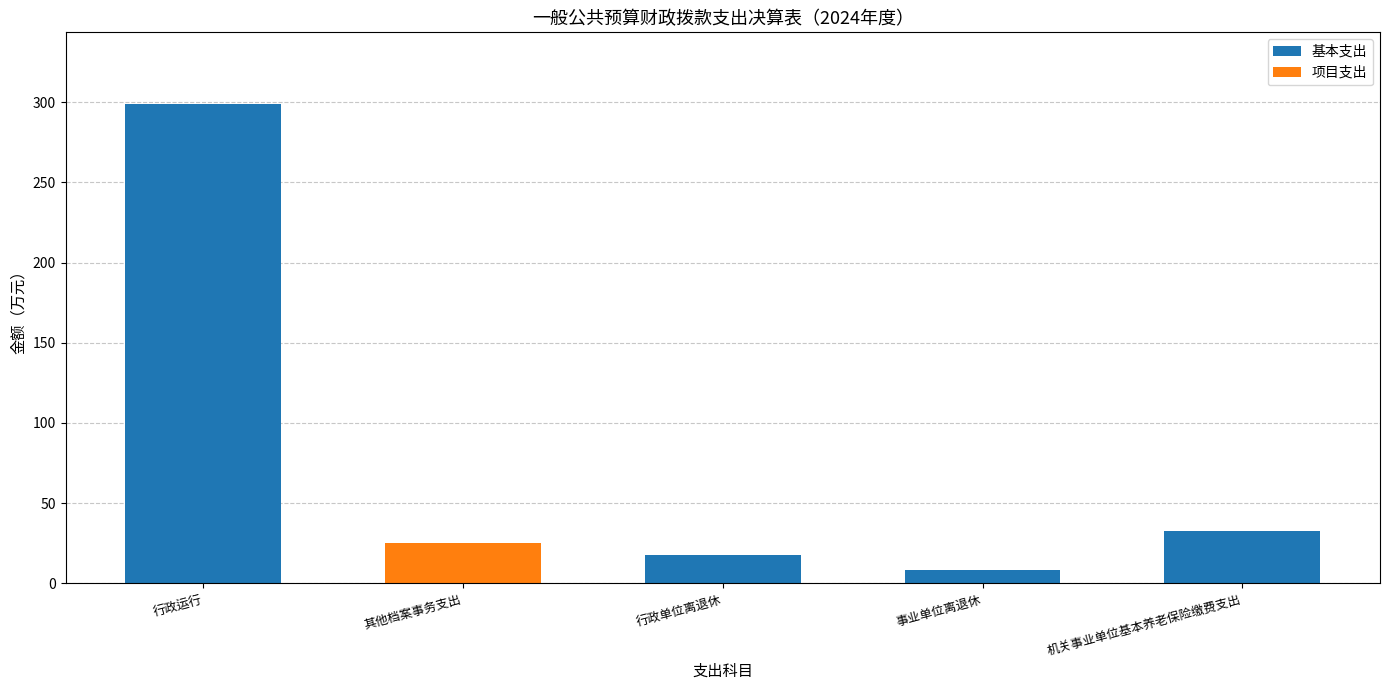

Are the bars horizontal?

No